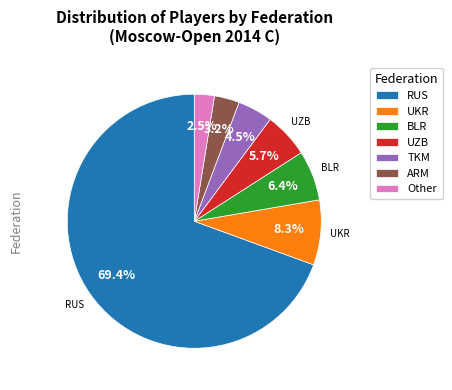

Does ARM represent more than half of the total?

No